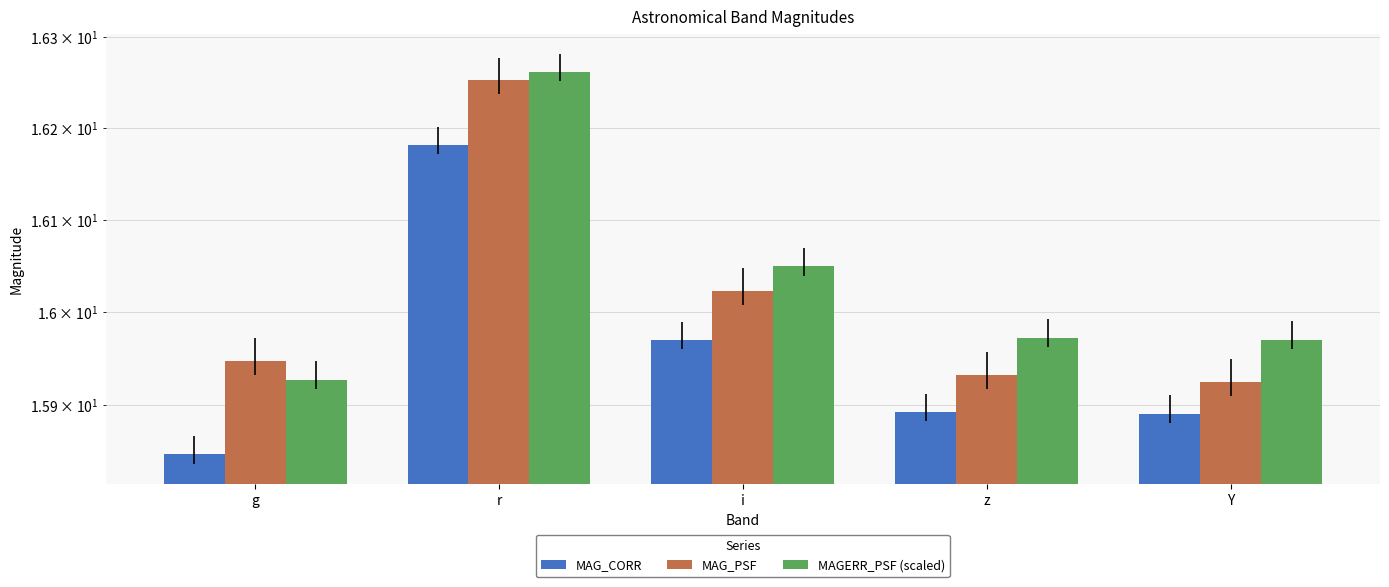

Reading left to right, list all the values displayed in this chart.

MAG_CORR: 15.8	16.2	16.0	15.9	15.9
MAG_PSF: 15.9	16.3	16.0	15.9	15.9
MAGERR_PSF (scaled): 15.9	16.3	16.0	16.0	16.0